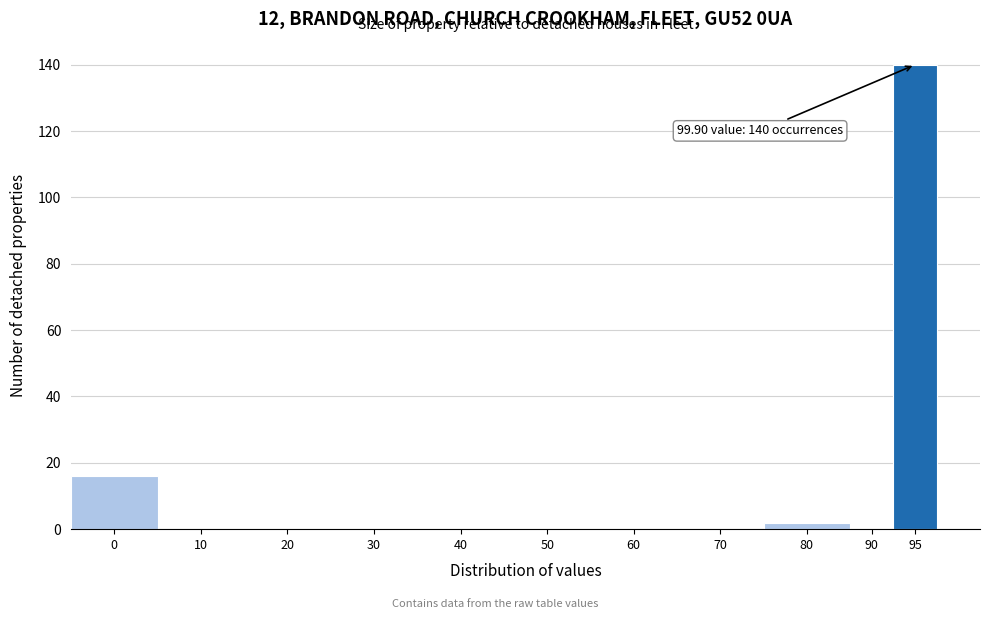

Reading left to right, transcribe all the data shown in this chart.

0=16	10=0	20=0	30=0	40=0	50=0	60=0	70=0	80=2	90=0	95=140